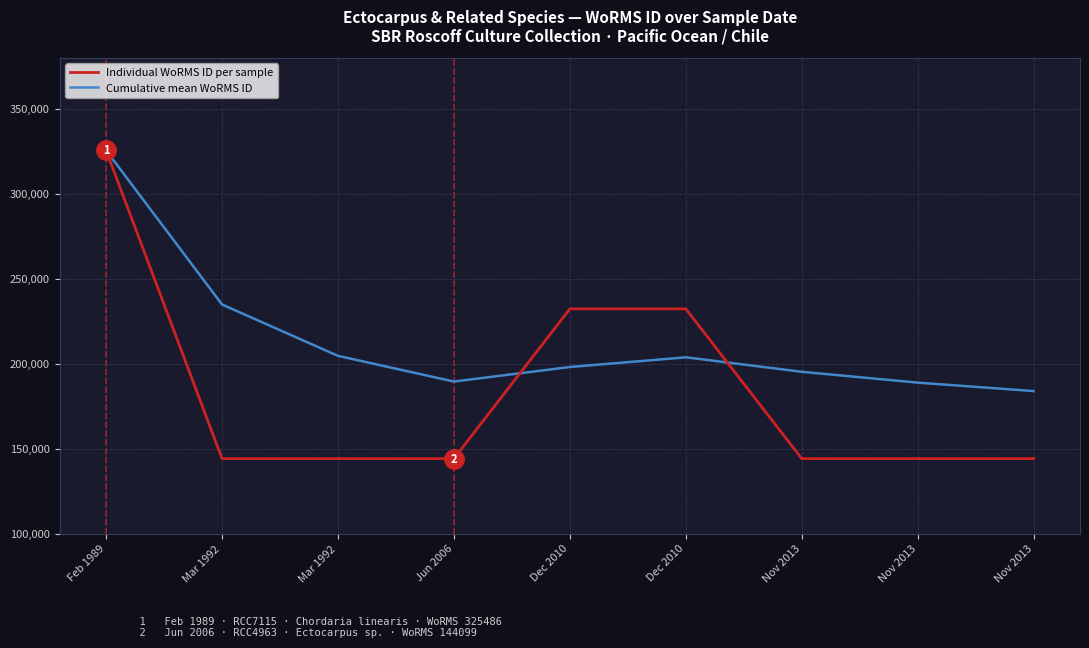

What is the label of the 9th point from the right?

Feb 1989